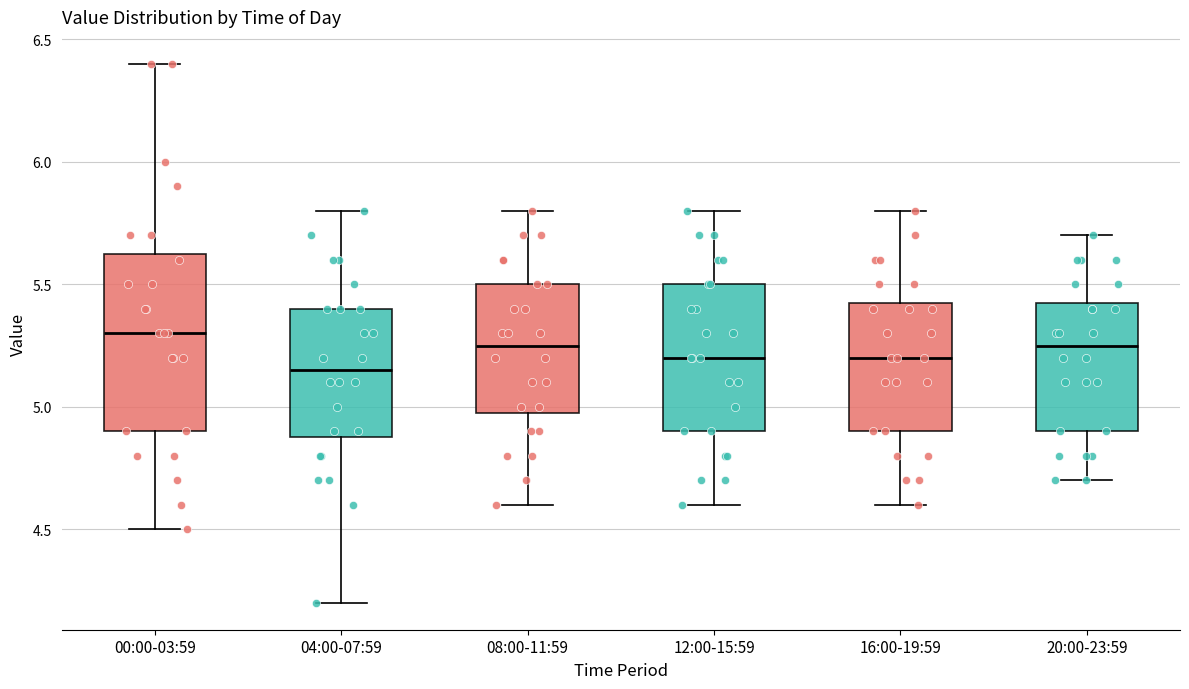

Which box is the tallest, from its lower edge to its upper edge?

00:00-03:59